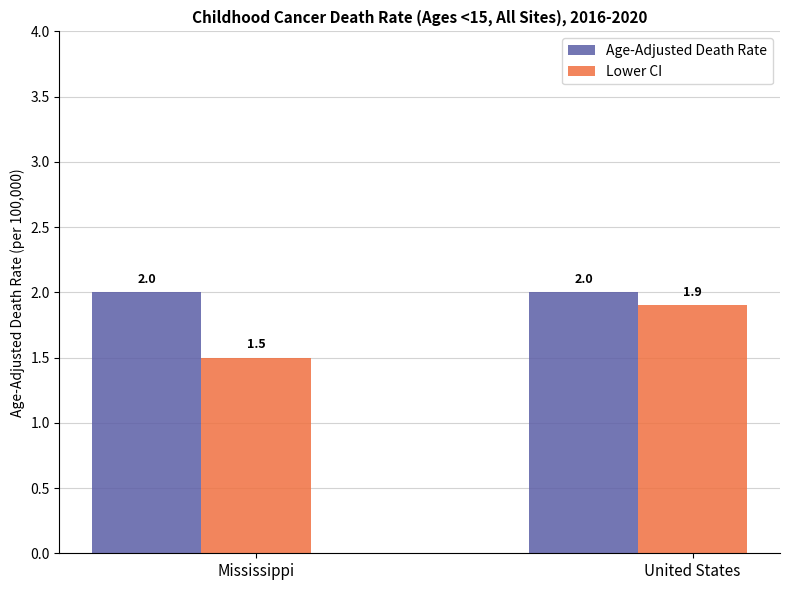

Which series has the largest total across all categories?

Age-Adjusted Death Rate